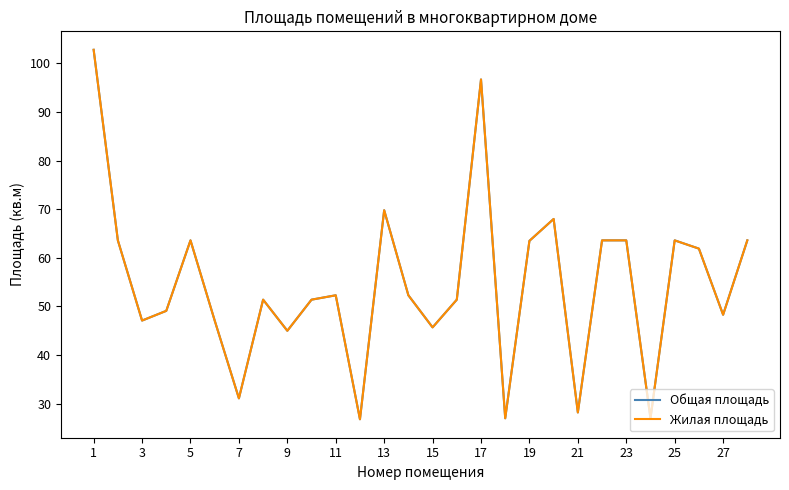

In Жилая площадь, how many points are lower than both neighbors (excluding endpoints)?

9